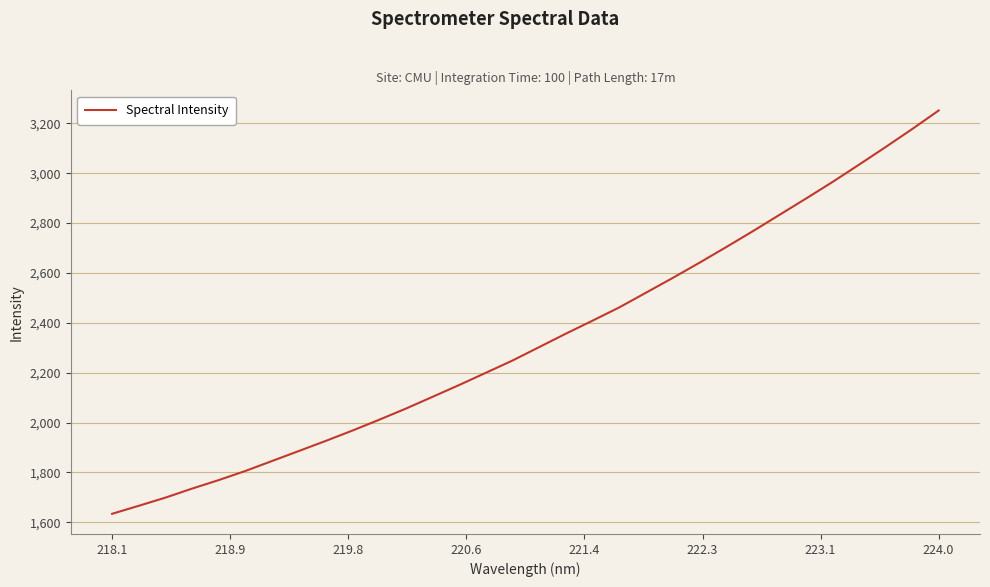

What is the difference between the maximum and minimum values?

1617.0